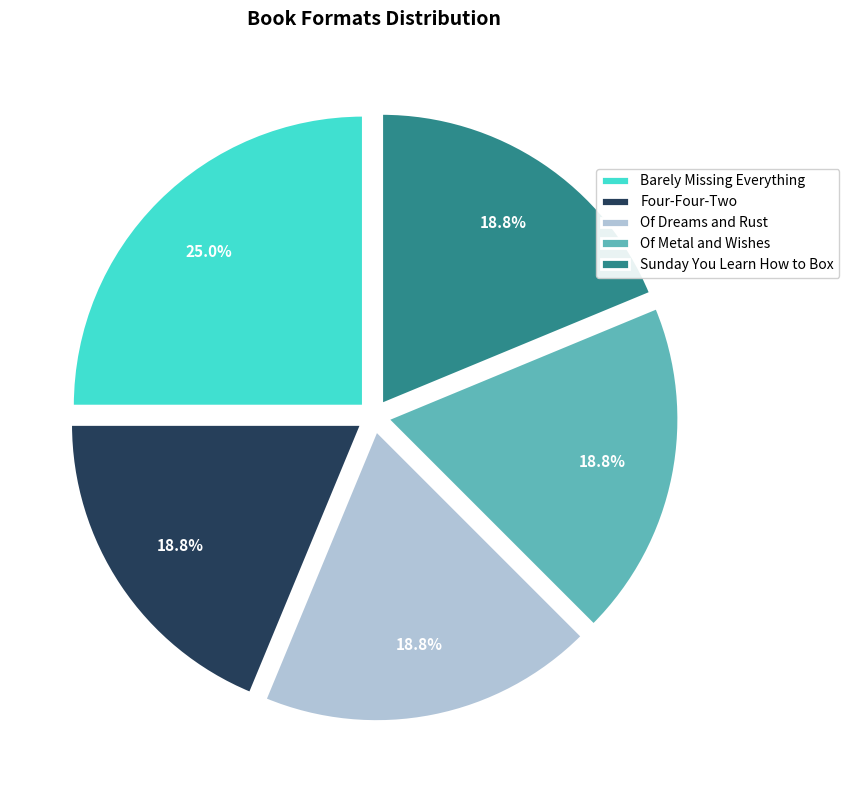

Is it true that Barely Missing Everything is 12% of the pie?

False